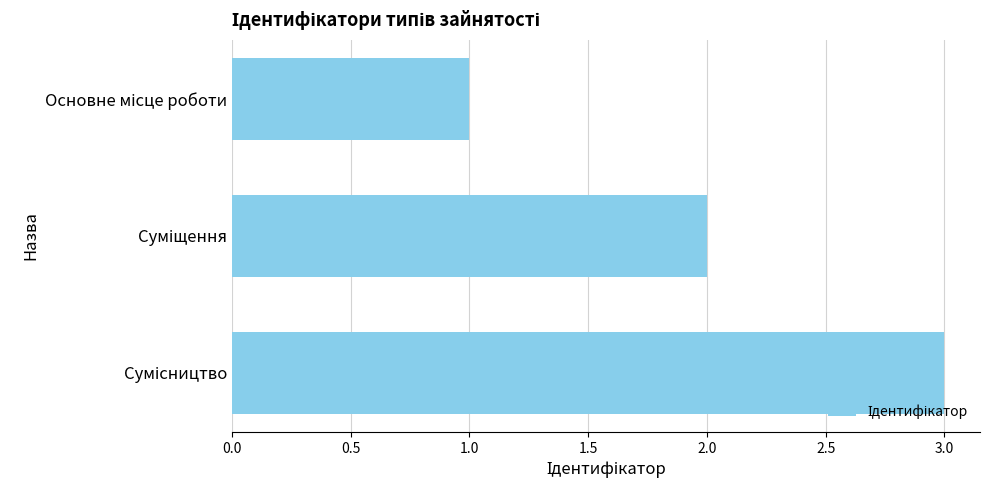

What is the minimum value shown in the chart?

1